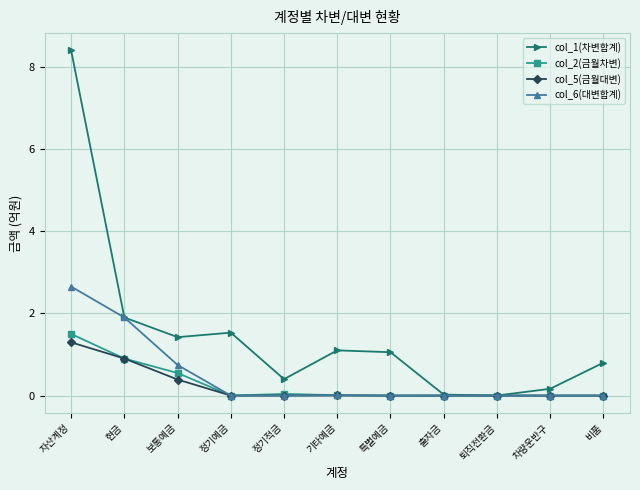

Which series has the widest spread of values?

col_1(차변합계)